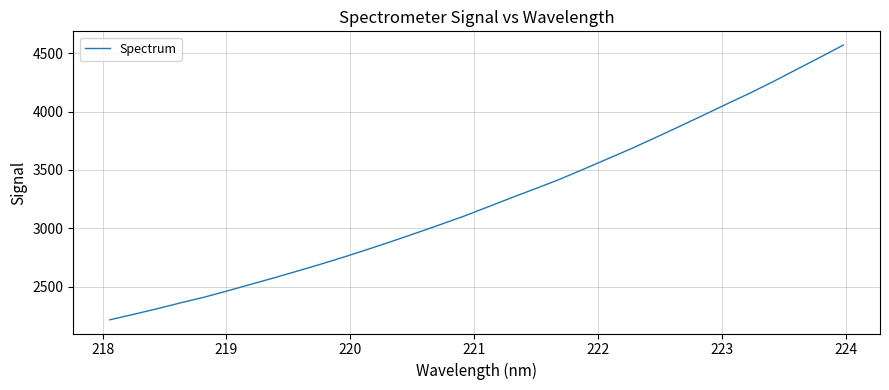

What is the difference between the maximum and minimum values?

2356.1